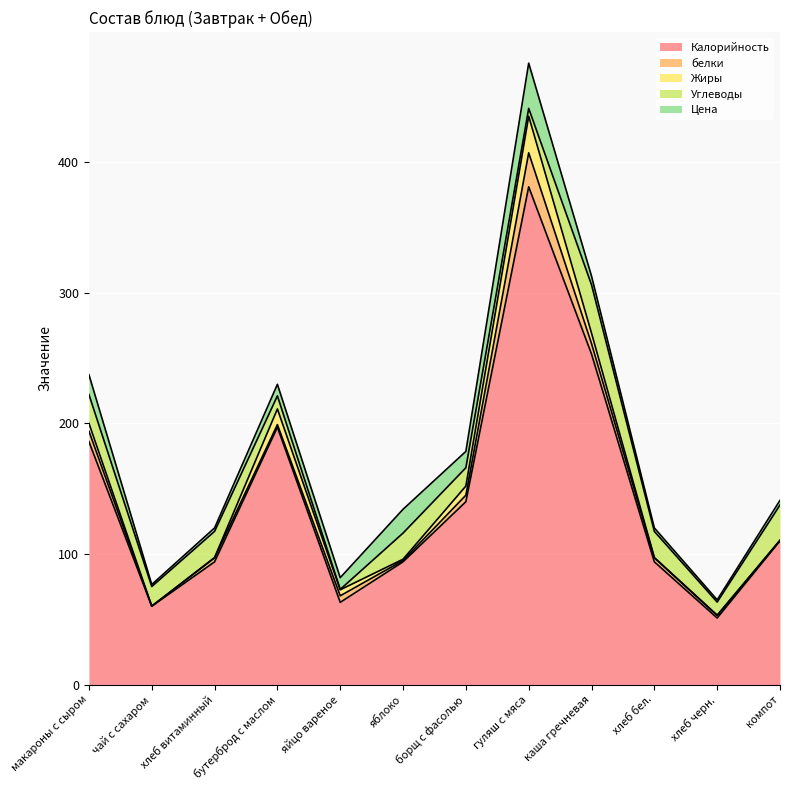

True or false: Жиры and Цена intersect in this chart.

True